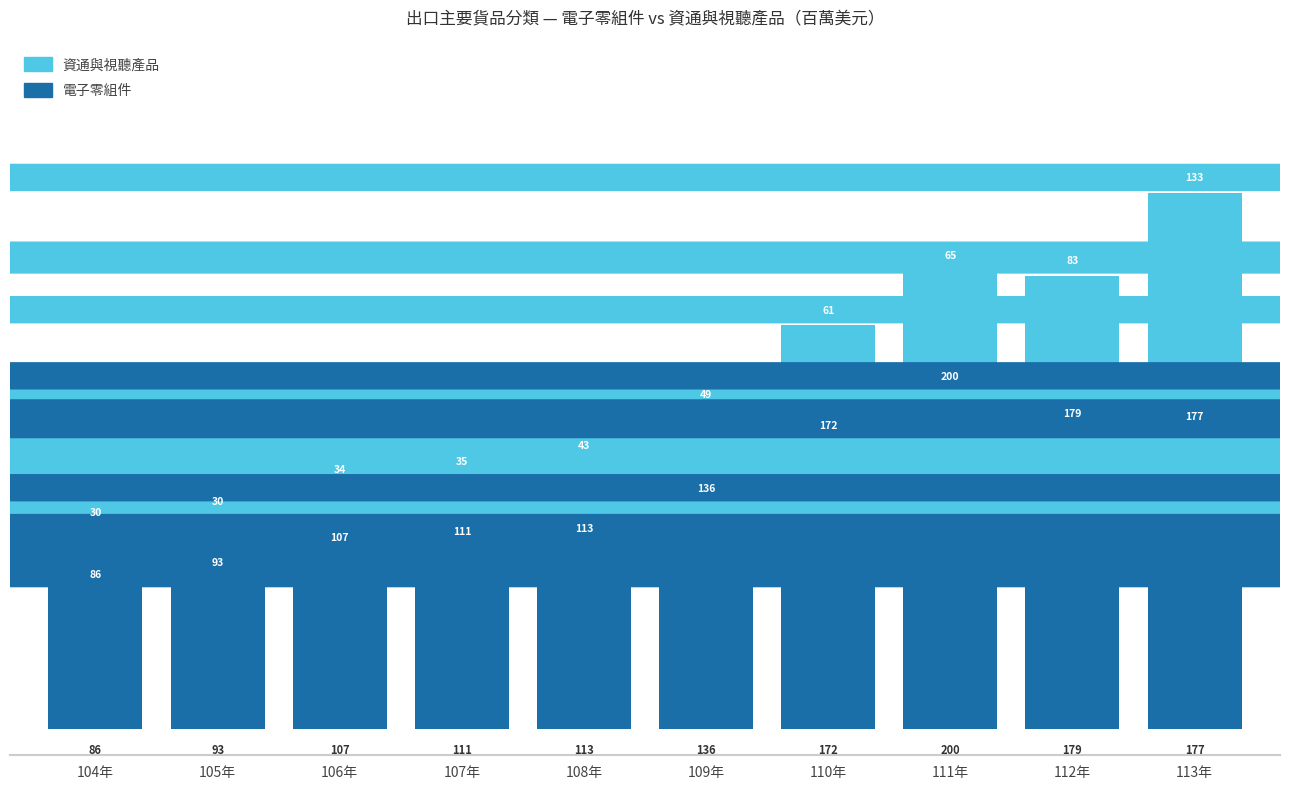

Are the bars grouped side by side (vs. stacked)?

No